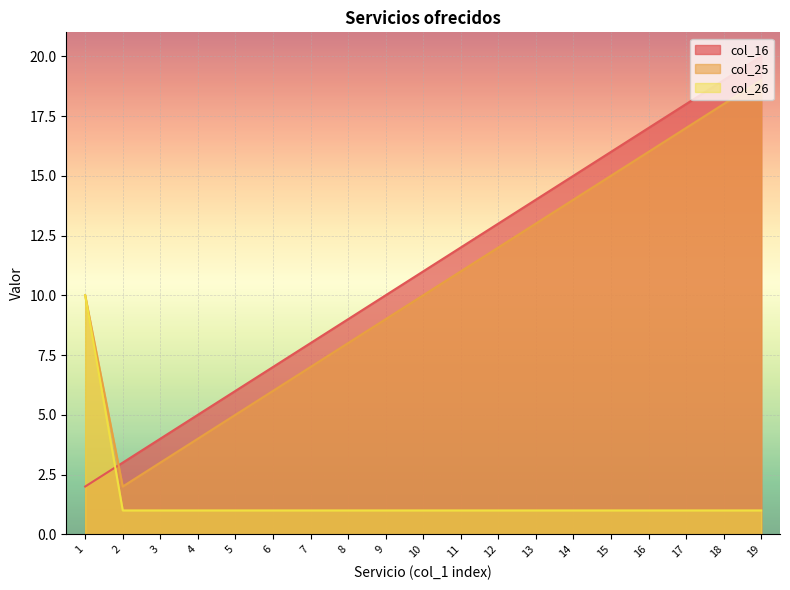

What is the difference between the highest and lowest values at 14?

14